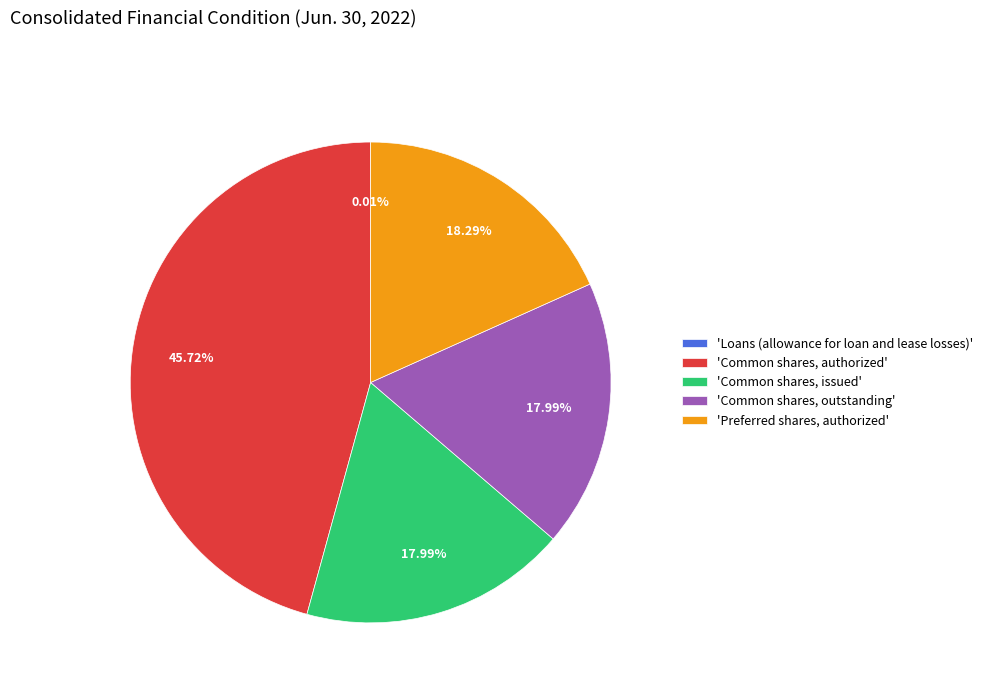

Between 'Common shares, issued' and 'Common shares, authorized', which is larger?

'Common shares, authorized'